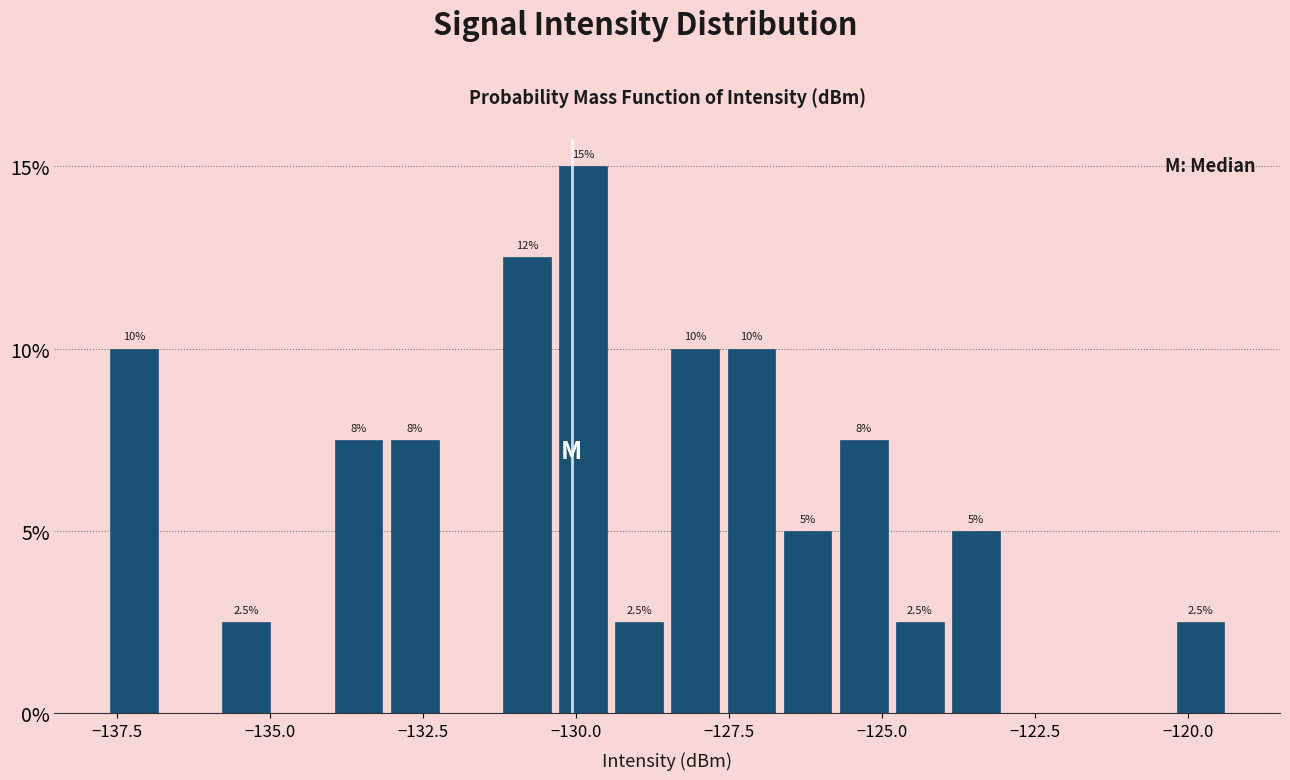

Around what value on the x-axis is the tallest bar? Give the approximate position of its centre, as read against the axis.

-130.0